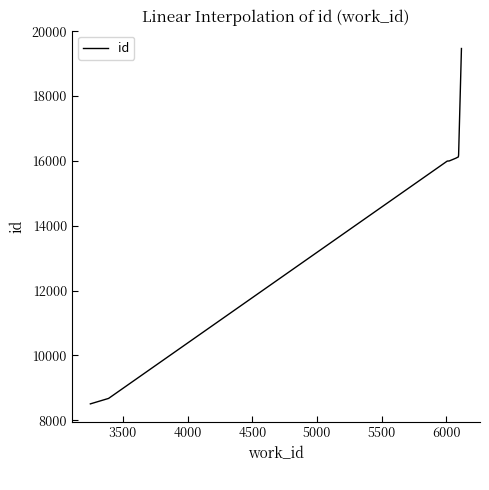

What is the minimum value shown in the chart?

8503